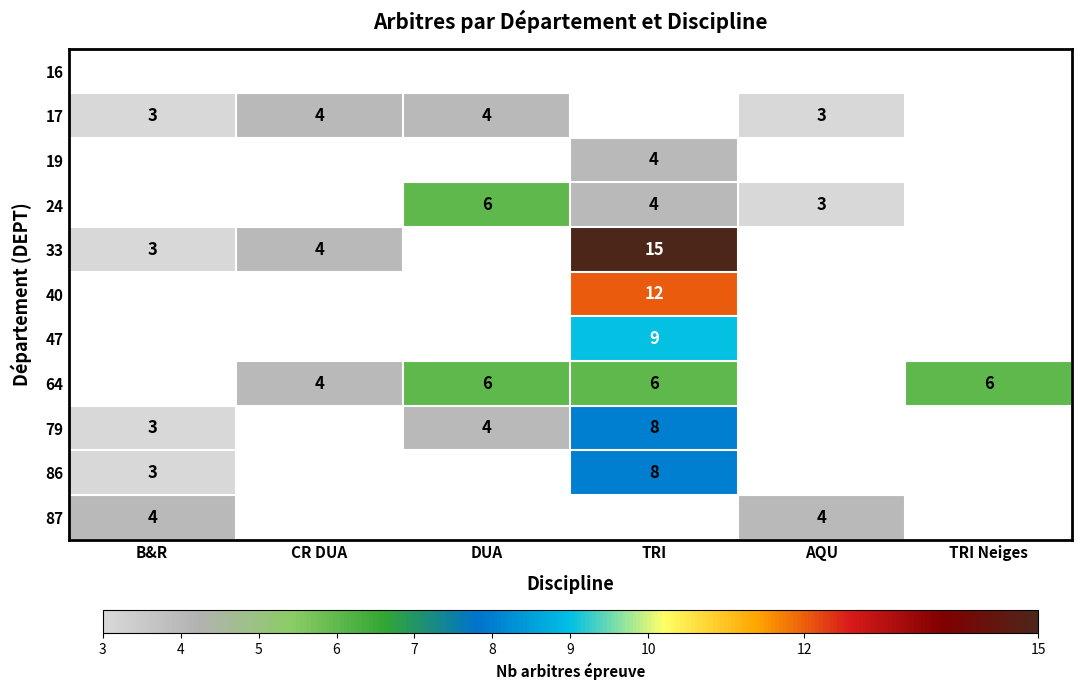

The value of 64 at TRI Neiges is 6. True or false?

True